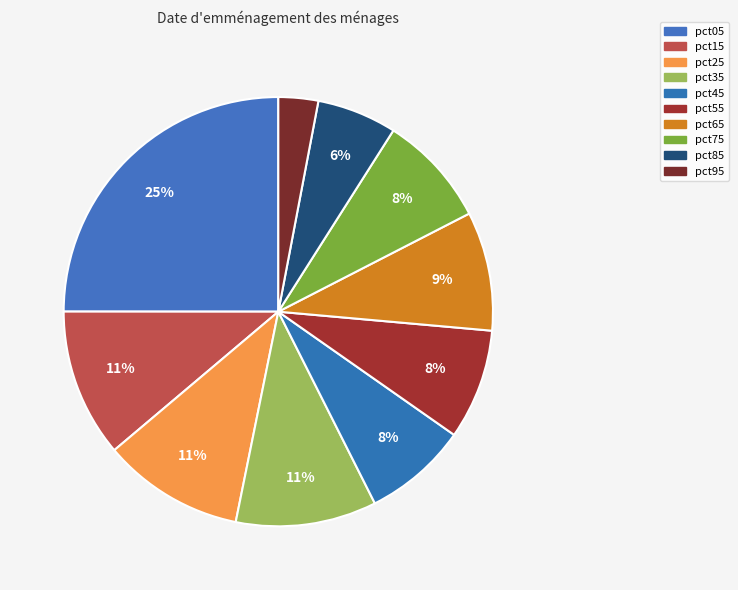

To the nearest percent, what is the combined percentage of pct65 and pct55?

17%